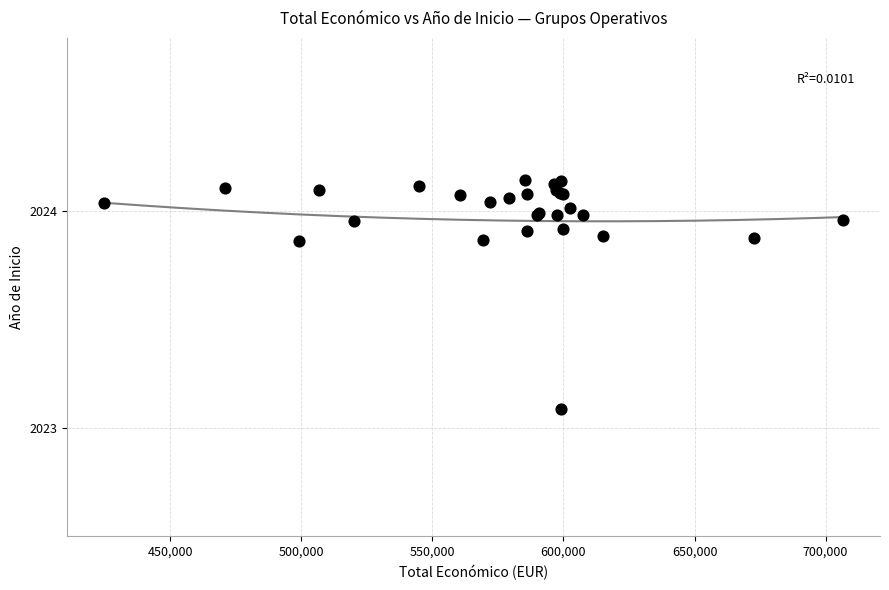

What Y value in the scatter plot is closest to 2023?

2023.1